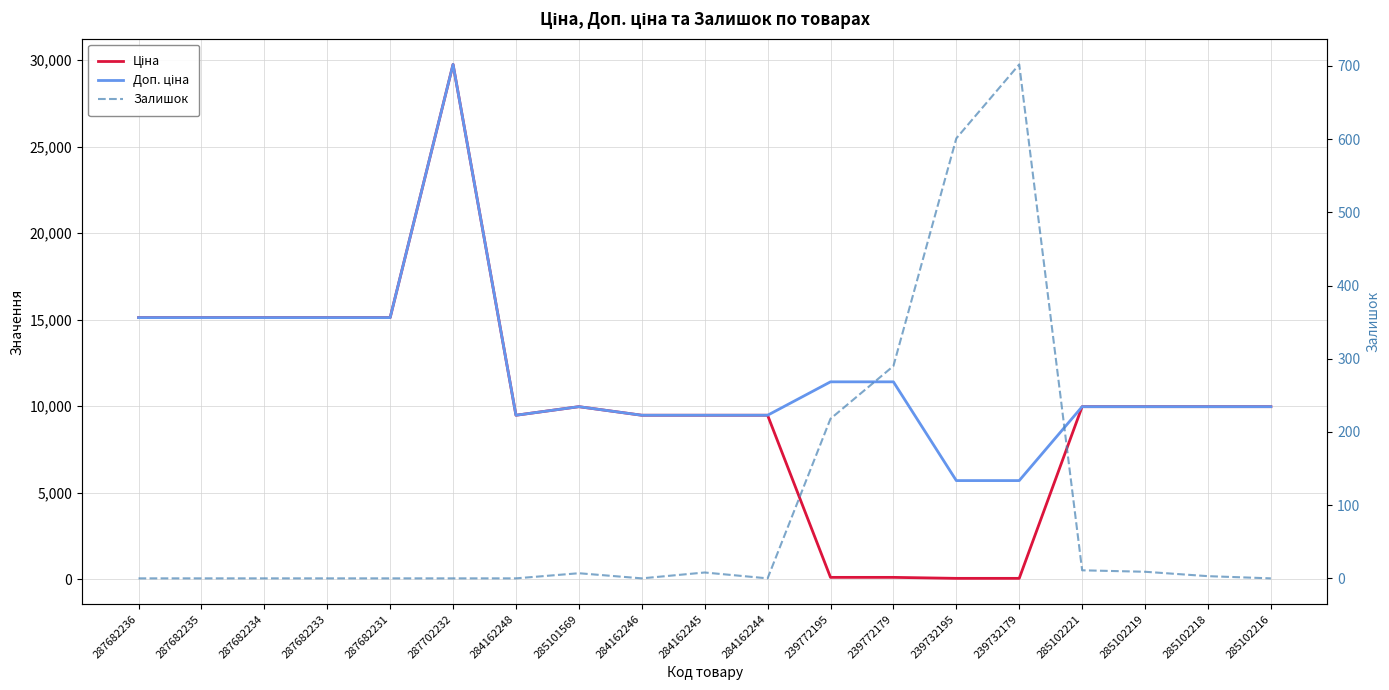

What is the maximum value for Залишок?

702.0